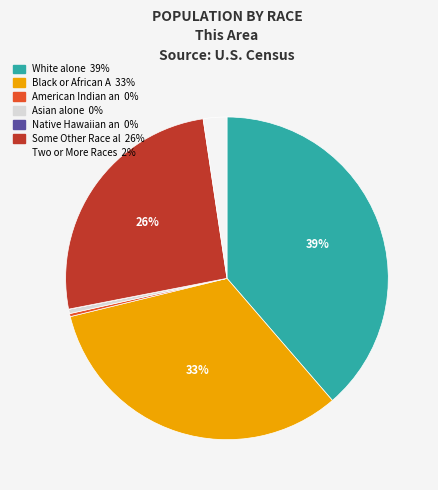

Does any single category account for the majority?

No